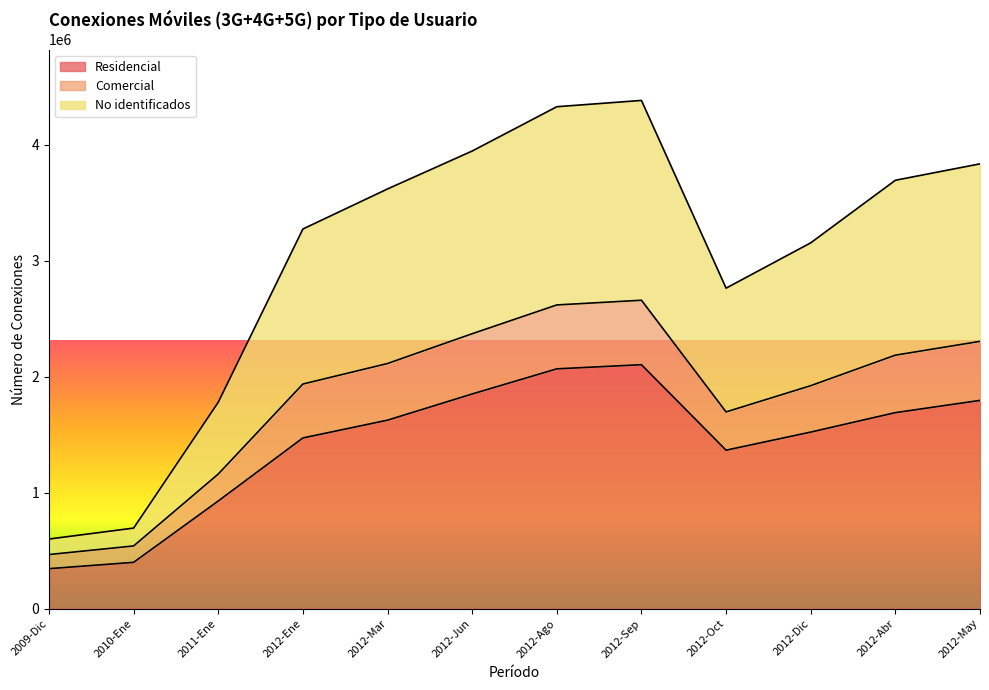

At which label does Residencial first exceed 1624449?

2012-Jun